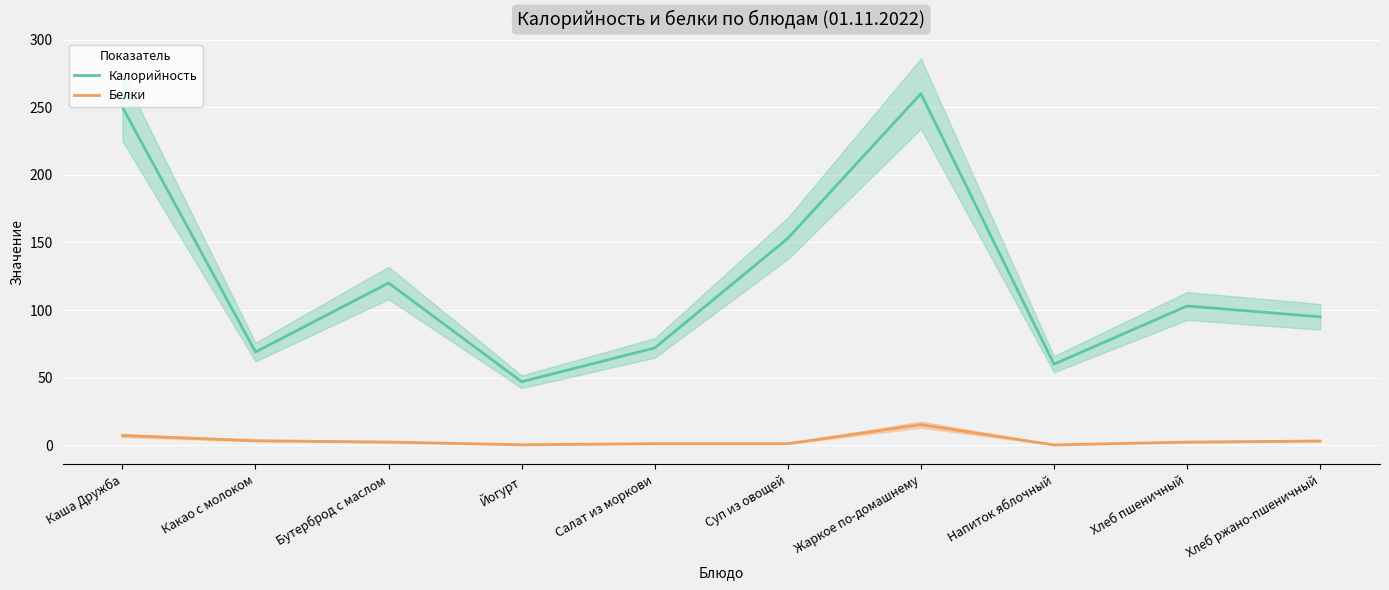

List the series in order of their overall mean, highest first.

Калорийность, Белки